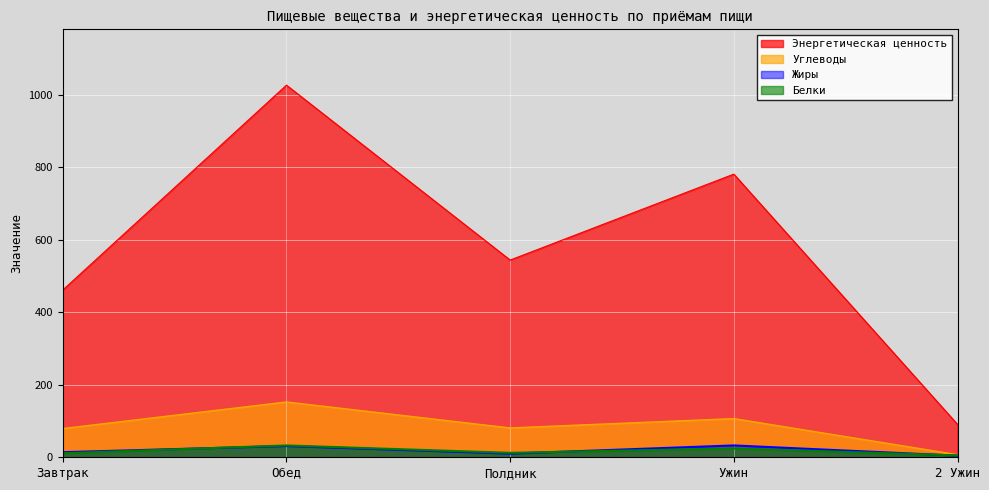

How many distinct data groups are displayed?

4